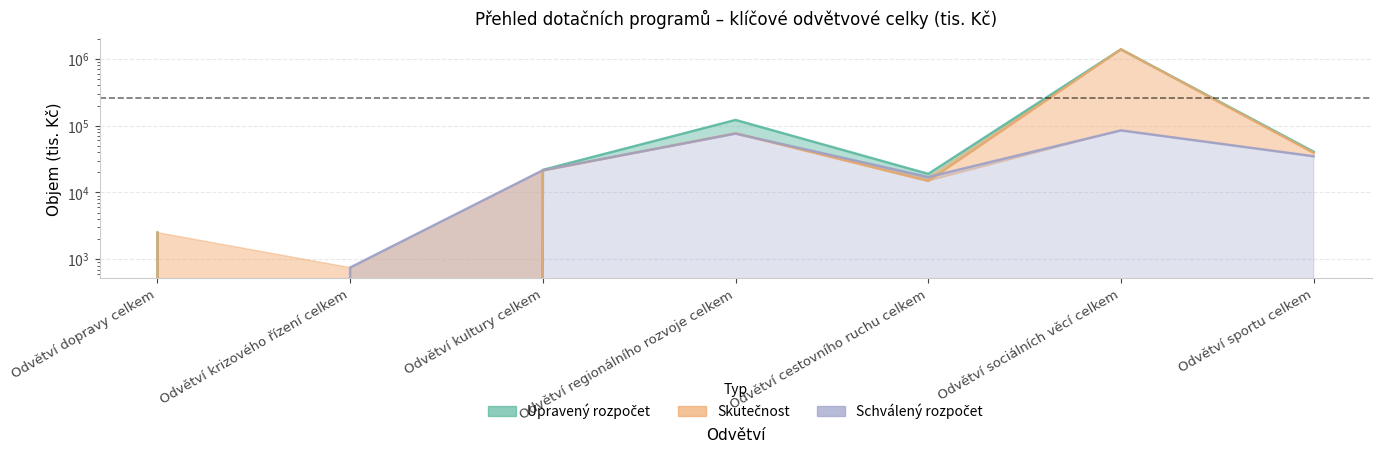

Where does the Skutečnost series first go above 21301?

Odvětví kultury celkem